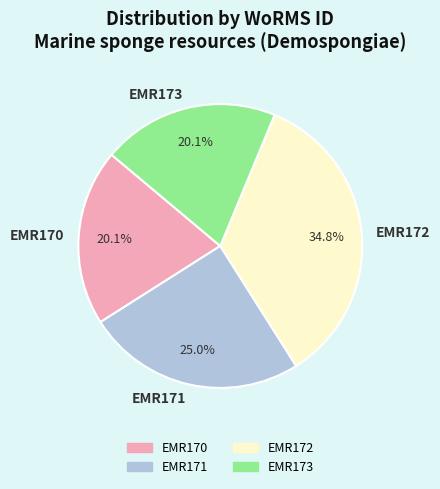

Count the number of slices in the pie.

4